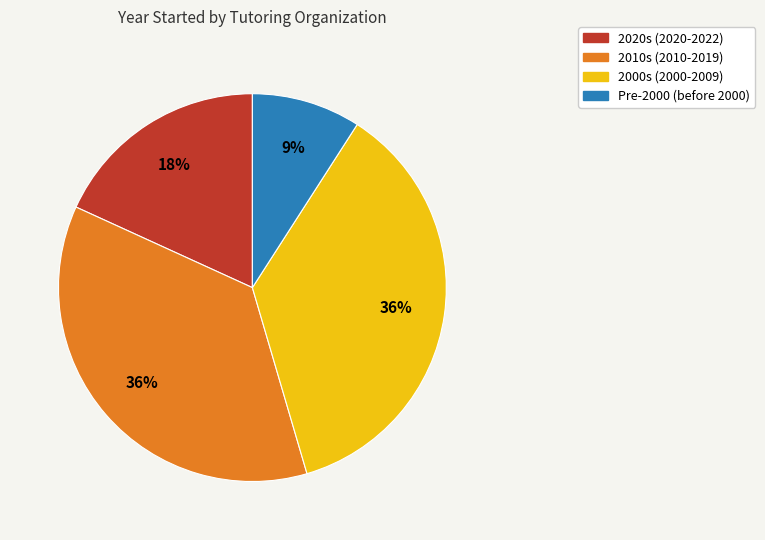

To the nearest percent, what is the difference between the largest and smallest slice percentages?

27%